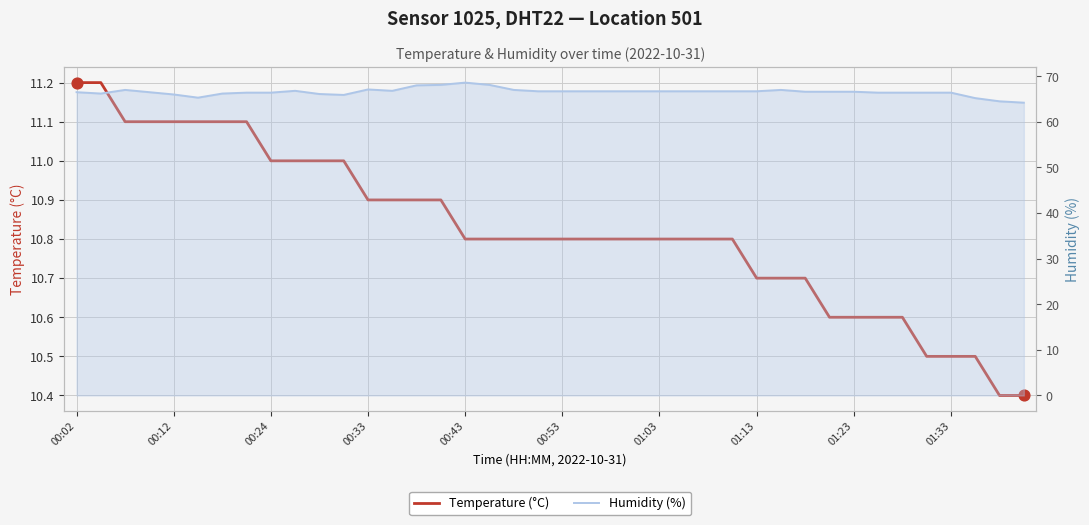

Is the value of Temperature (°C) at 27 greater than the value of Humidity (%) at 27?

No